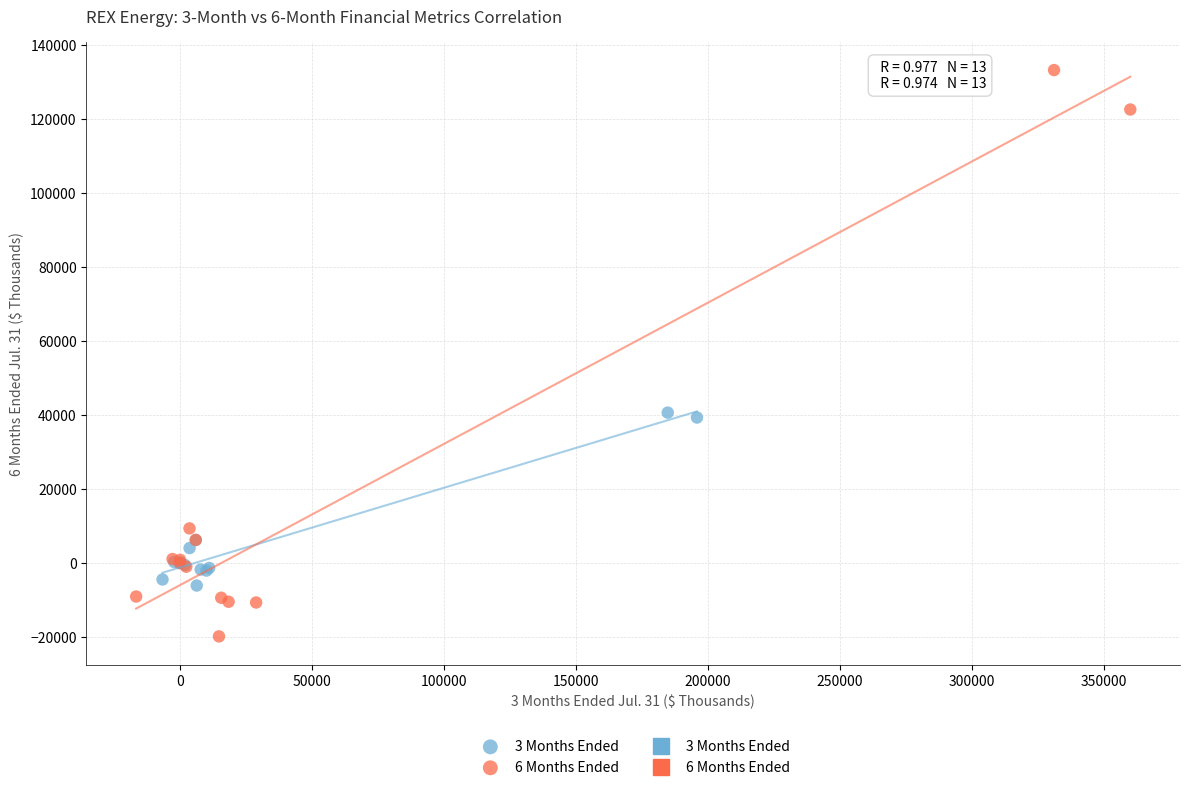

Which series reaches the maximum Y coordinate?

6 Months Ended